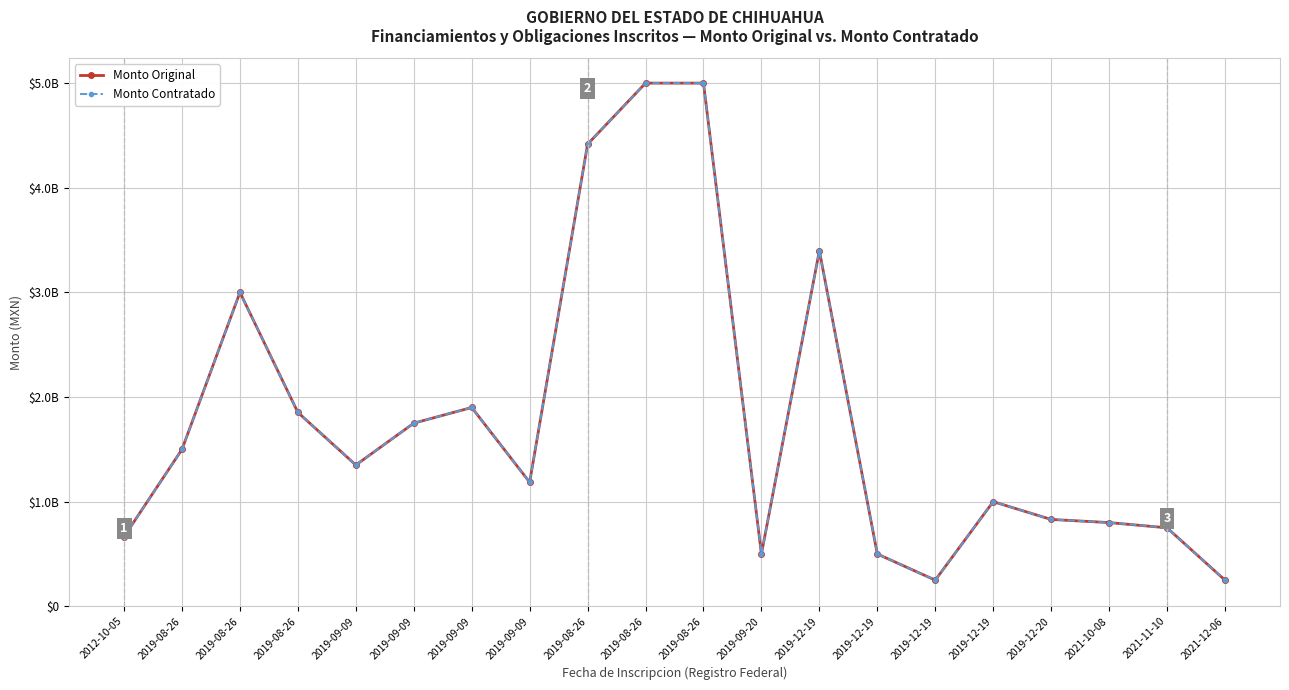

Where is Monto Original nearest to the value 2625000000?

2019-08-26